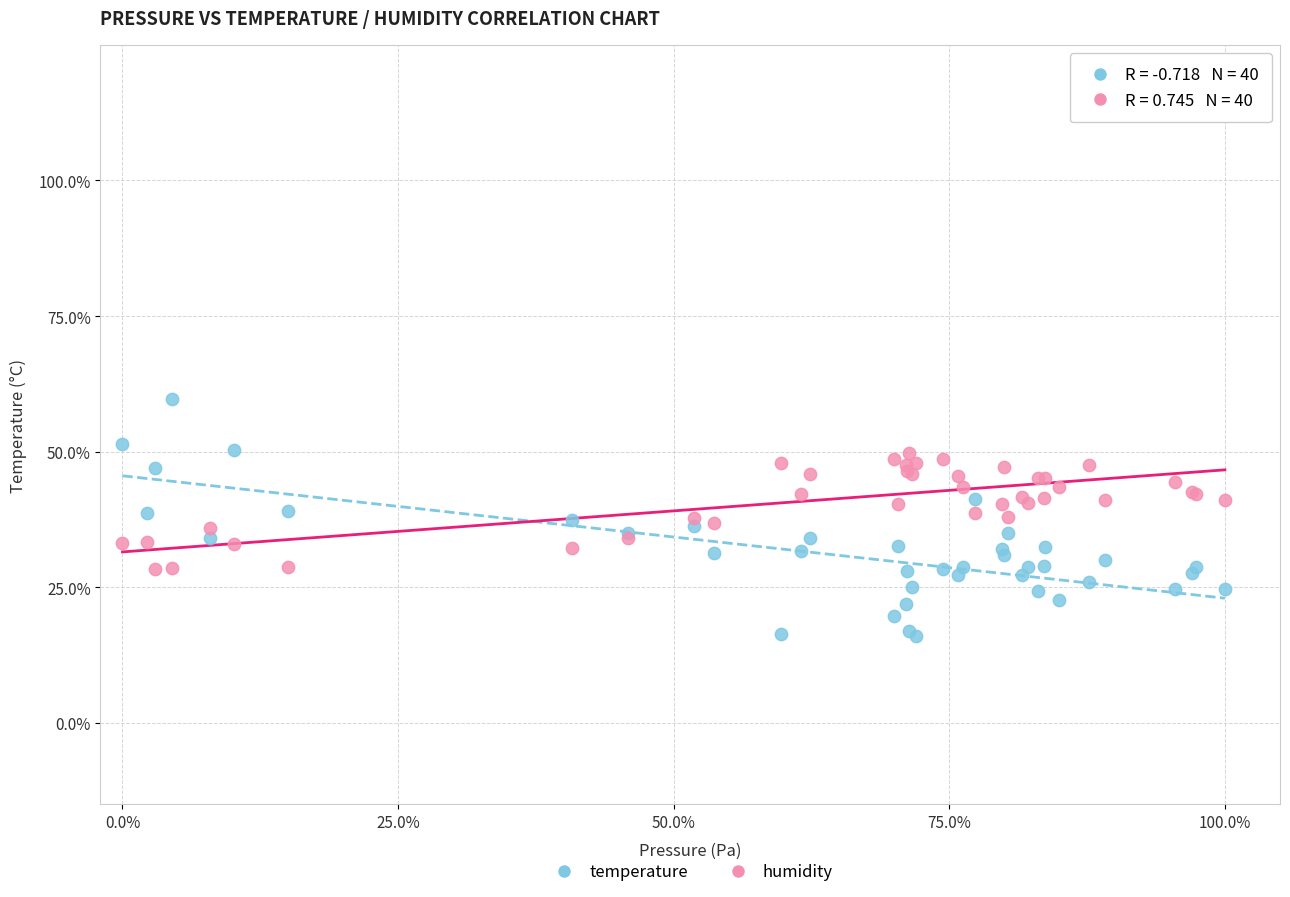

What are all the series names shown in the legend?

temperature, humidity